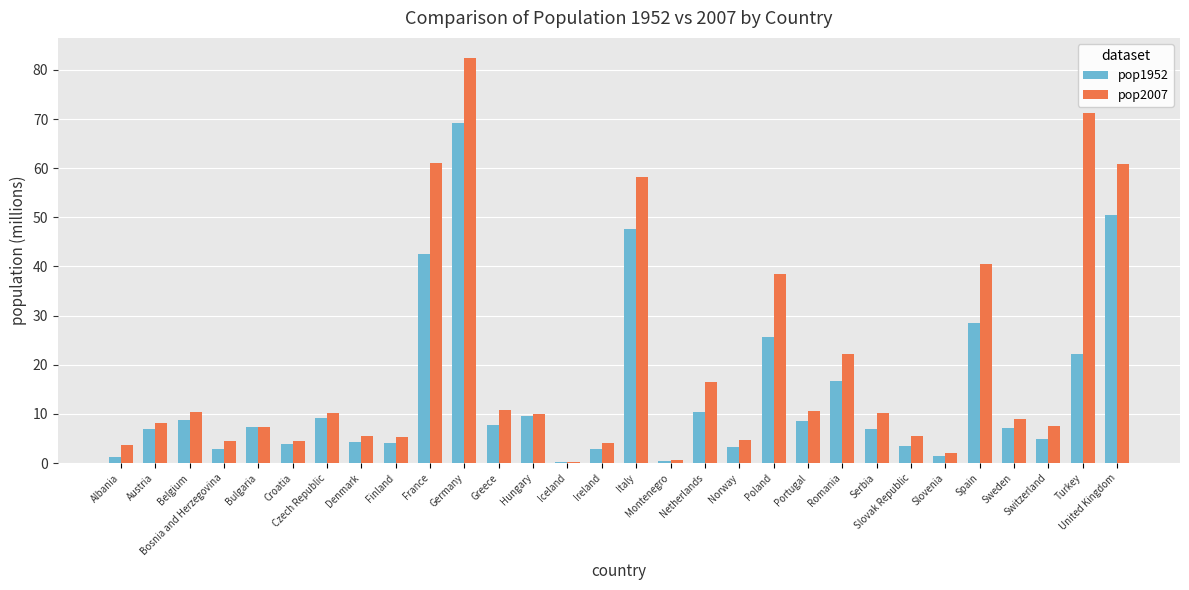

What is the sum of all pop1952 values?

418.1